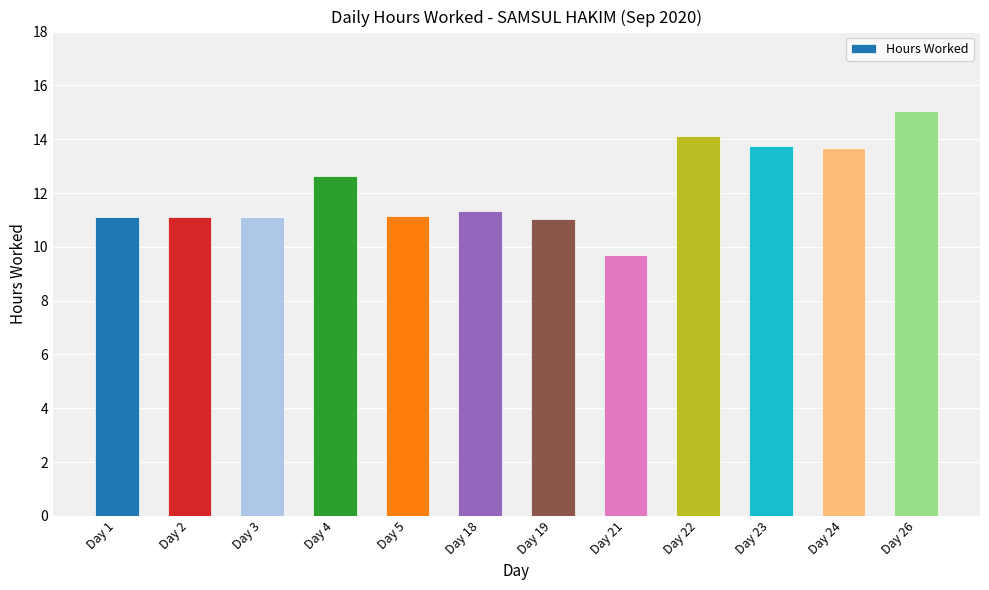

What value does the data have at Day 26?

15.0